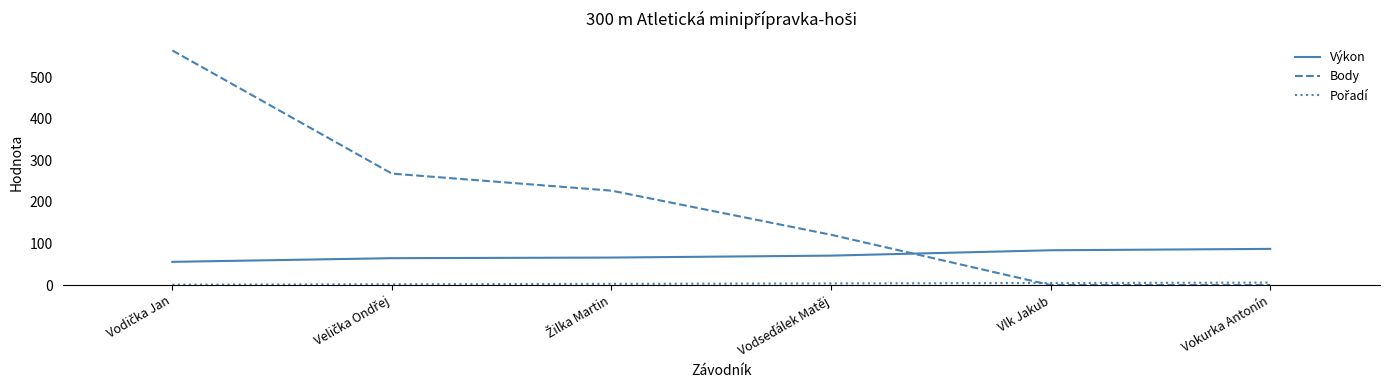

What is the maximum value for Body?

564.0